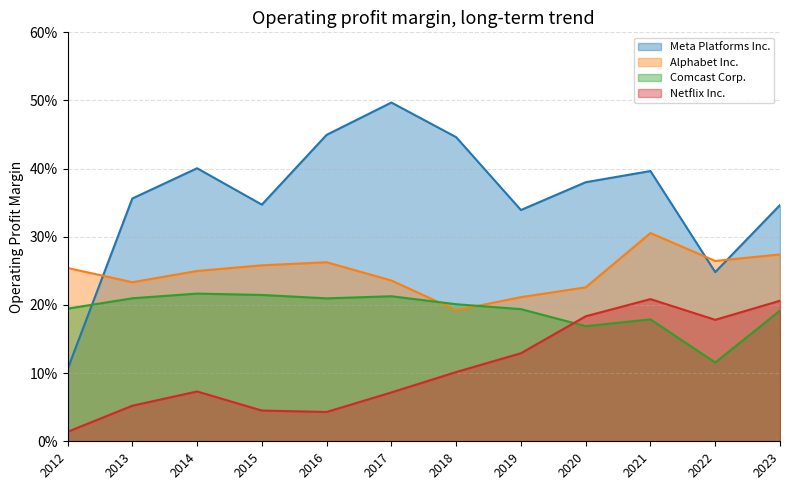

Reading left to right, extract all data points from this chart.

Meta Platforms Inc.: 2012=0.1	2013=0.4	2014=0.4	2015=0.3	2016=0.4	2017=0.5	2018=0.4	2019=0.3	2020=0.4	2021=0.4	2022=0.2	2023=0.3
Alphabet Inc.: 2012=0.3	2013=0.2	2014=0.2	2015=0.3	2016=0.3	2017=0.2	2018=0.2	2019=0.2	2020=0.2	2021=0.3	2022=0.3	2023=0.3
Comcast Corp.: 2012=0.2	2013=0.2	2014=0.2	2015=0.2	2016=0.2	2017=0.2	2018=0.2	2019=0.2	2020=0.2	2021=0.2	2022=0.1	2023=0.2
Netflix Inc.: 2012=0.0	2013=0.1	2014=0.1	2015=0.0	2016=0.0	2017=0.1	2018=0.1	2019=0.1	2020=0.2	2021=0.2	2022=0.2	2023=0.2